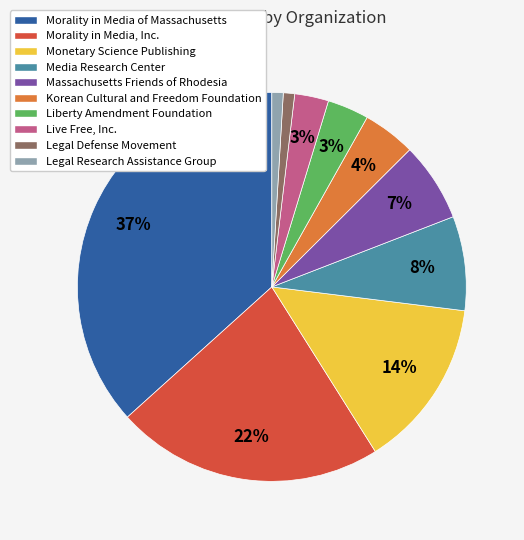

To the nearest percent, what is the combined percentage of Legal Research Assistance Group and Legal Defense Movement?

2%